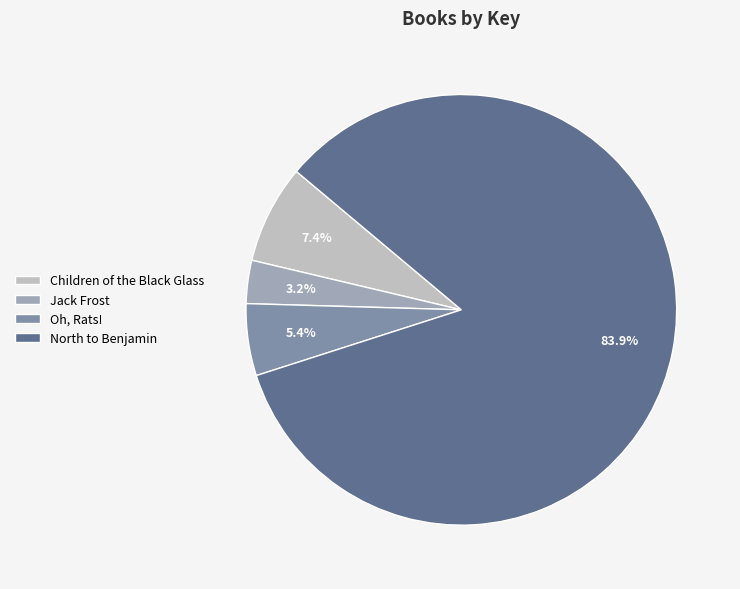

To the nearest percent, what portion does Oh, Rats! represent?

5%